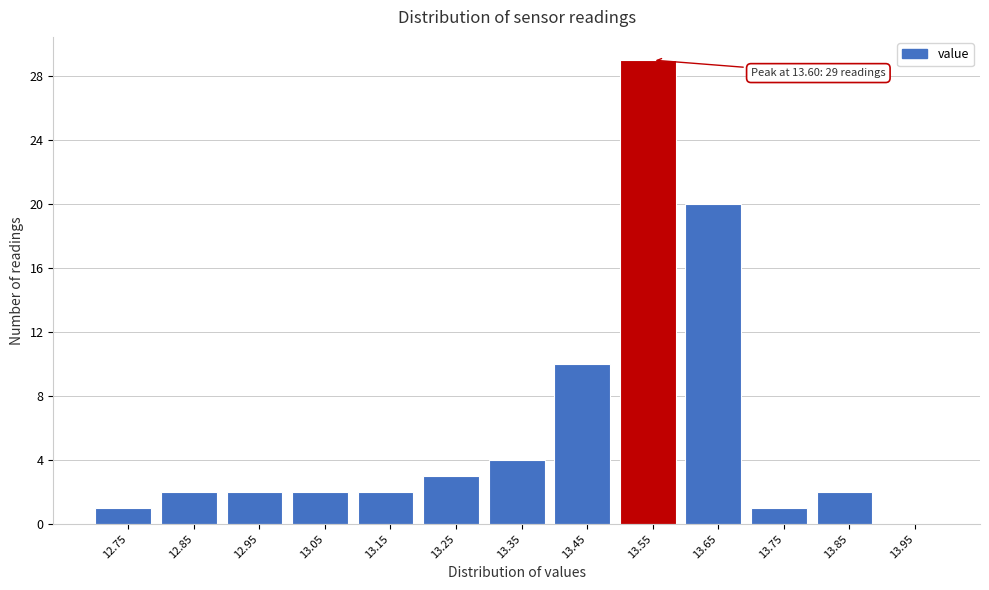

Reading left to right, transcribe all the data shown in this chart.

12.75=1	12.85=2	12.95=2	13.05=2	13.15=2	13.25=3	13.35=4	13.45=10	13.55=29	13.65=20	13.75=1	13.85=2	13.95=0